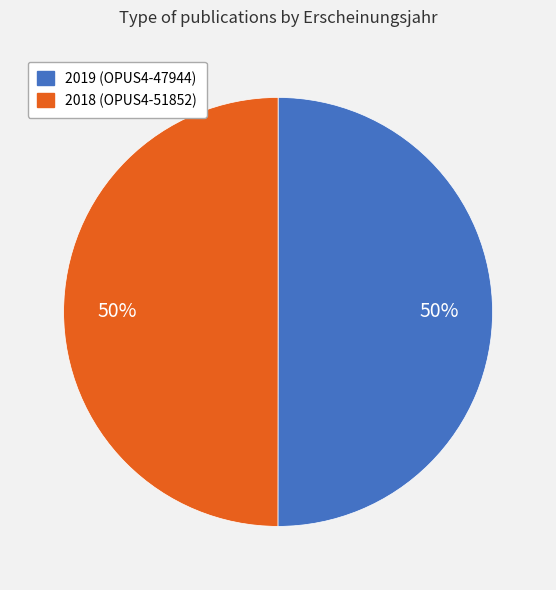

To the nearest percent, what is the average slice percentage?

50%